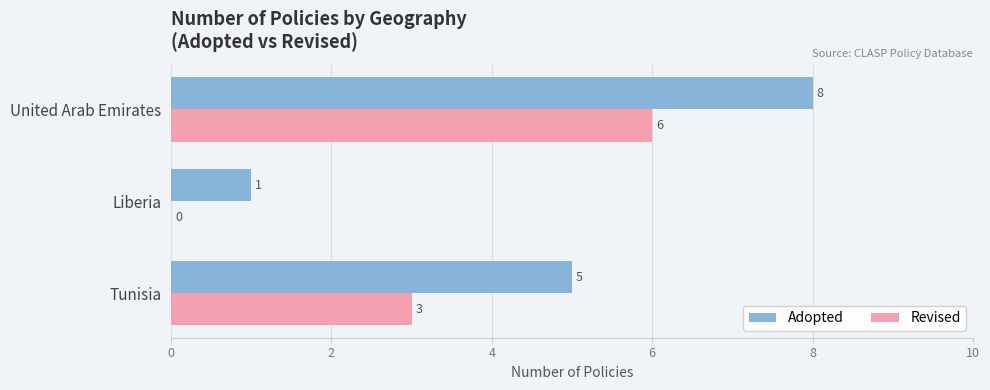

What is the maximum value for Adopted?

8